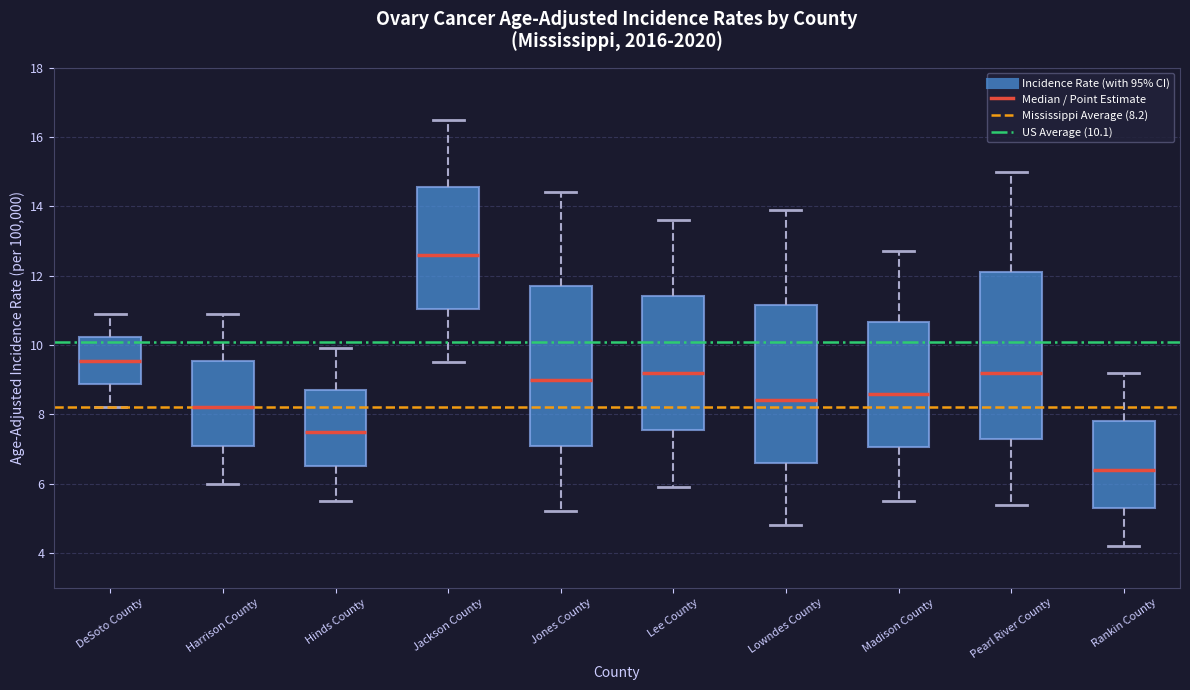

Reading left to right, read every box against the y-axis: the position of its median line, the range the box covers, and the ends of its whiskers. The values are not printed on the chart, so give them approximately, as read against the axis.

DeSoto County: median 9.6, box 8.8 to 10.2, whiskers 8.2 to 11.0
Harrison County: median 8.2, box 7.2 to 9.6, whiskers 6.0 to 11.0
Hinds County: median 7.6, box 6.6 to 8.8, whiskers 5.6 to 10.0
Jackson County: median 12.6, box 11.0 to 14.6, whiskers 9.6 to 16.6
Jones County: median 9.0, box 7.2 to 11.8, whiskers 5.2 to 14.4
Lee County: median 9.2, box 7.6 to 11.4, whiskers 6.0 to 13.6
Lowndes County: median 8.4, box 6.6 to 11.2, whiskers 4.8 to 14.0
Madison County: median 8.6, box 7.0 to 10.6, whiskers 5.6 to 12.8
Pearl River County: median 9.2, box 7.4 to 12.2, whiskers 5.4 to 15.0
Rankin County: median 6.4, box 5.4 to 7.8, whiskers 4.2 to 9.2